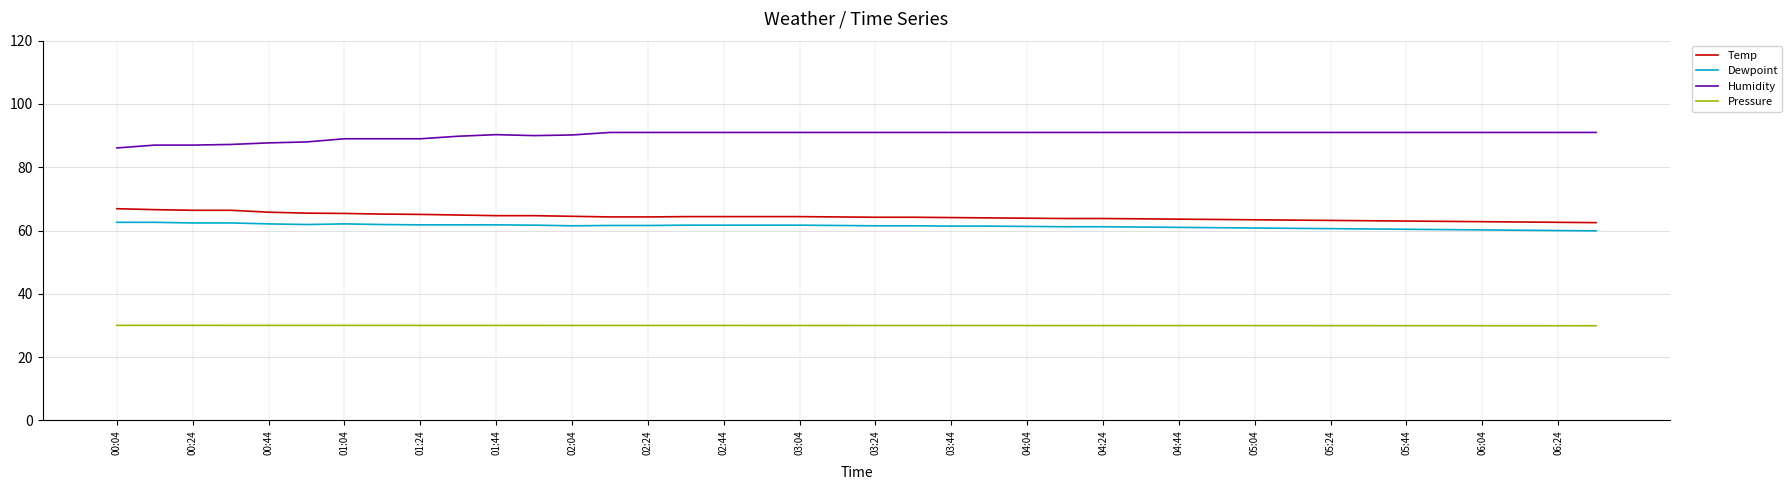

Which series has the largest total across all categories?

Humidity